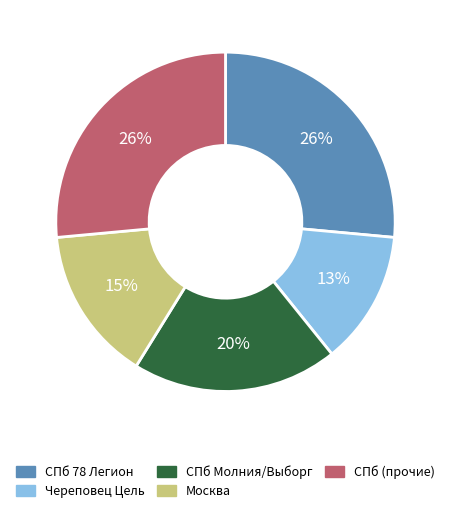

How many slices are in this pie chart?

5